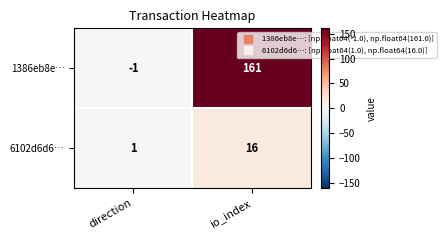

Which series has the largest total across all categories?

1386eb8e…